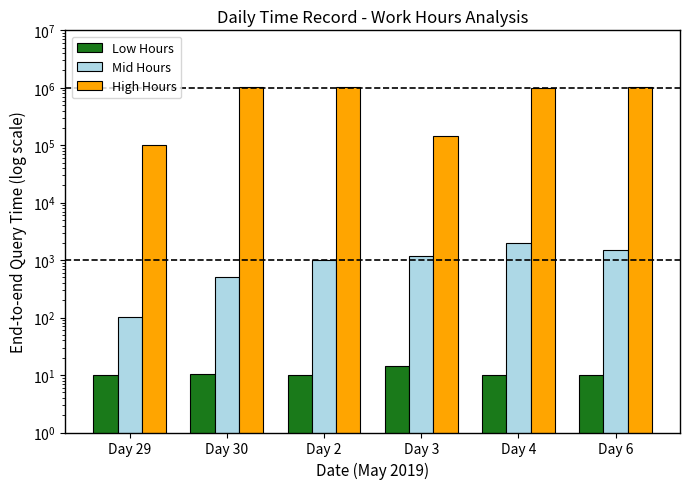

Is it true that Low Hours equals 17.6 at Day 2?

False